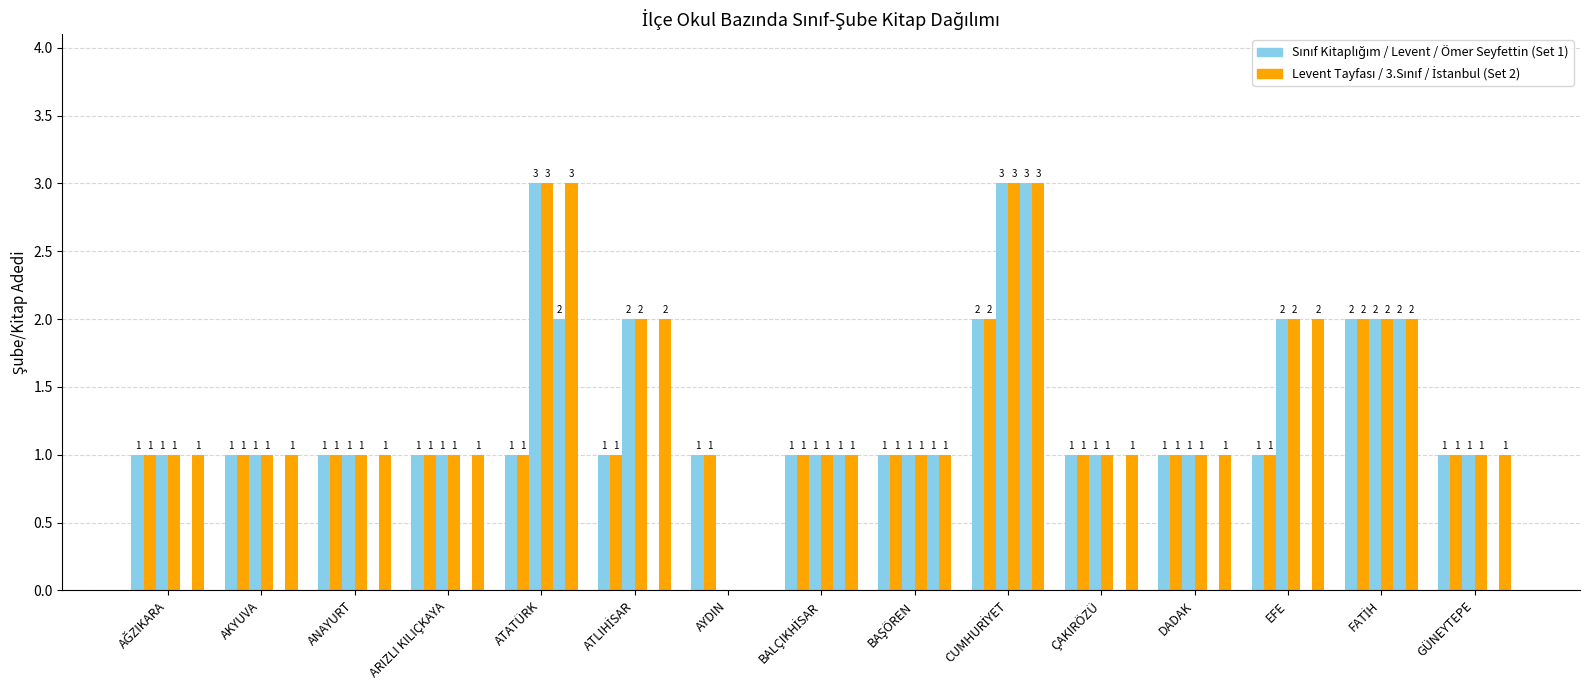

What is the total value across all series at BAŞÖREN?

6